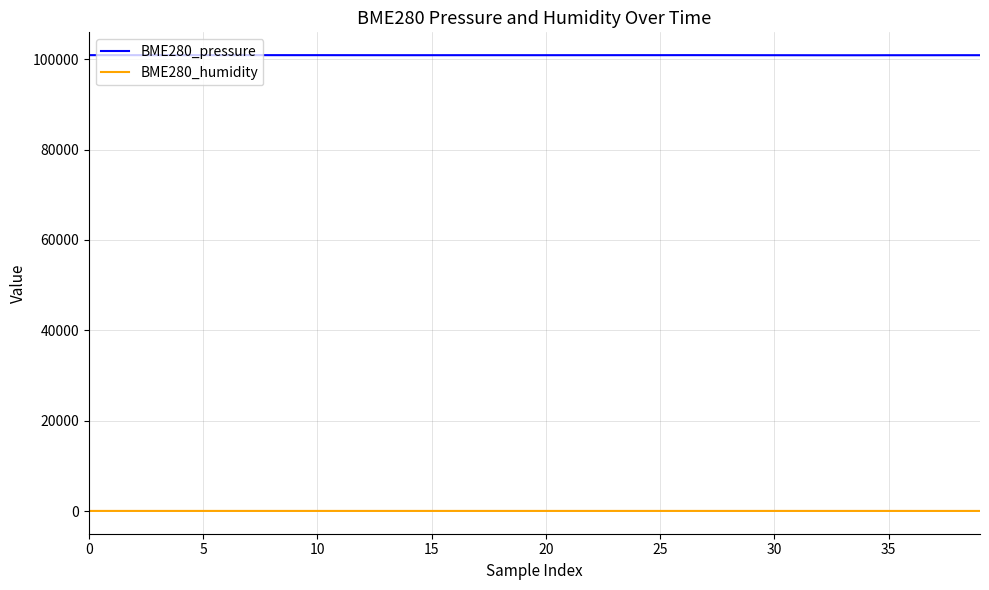

Which series has the widest spread of values?

BME280_pressure